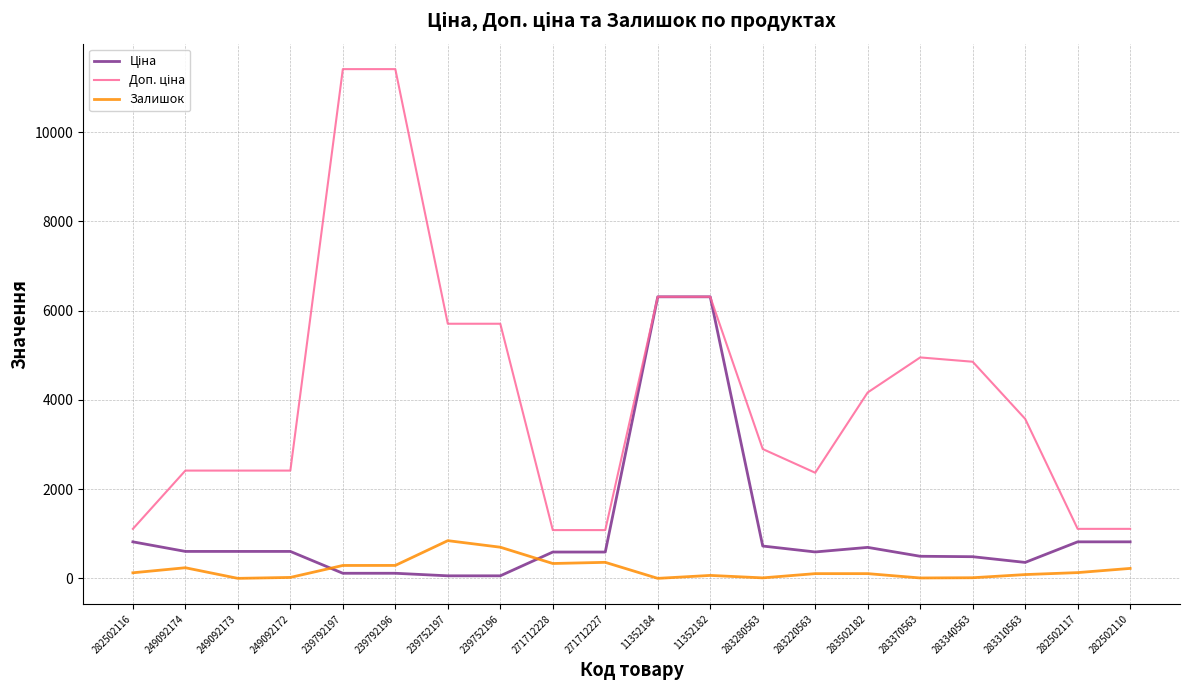

What is the total value across all series at 283220563?

3064.2